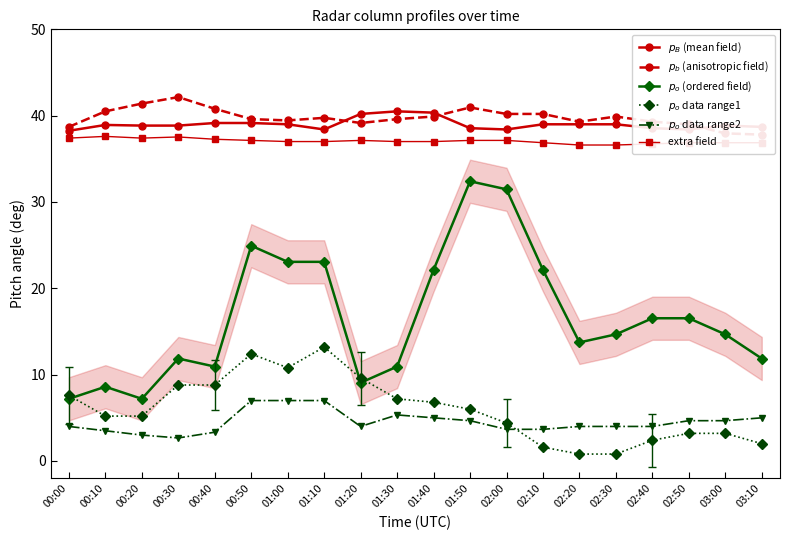

Between 00:10 and 02:10, which series saw the biggest shift?

$p_o$ (ordered field)